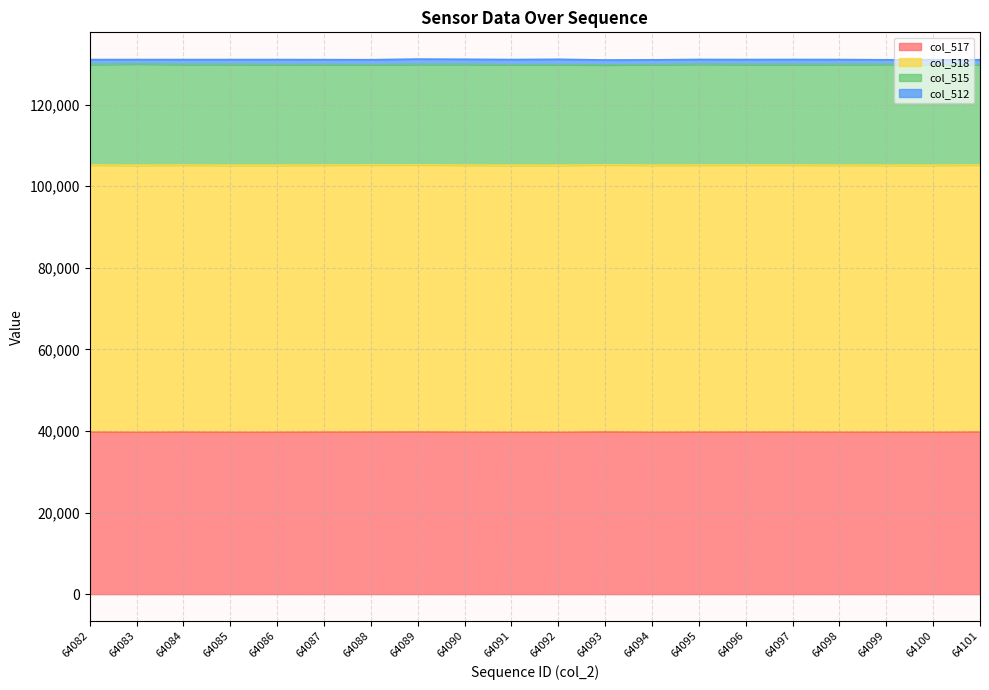

In col_517_line, how many points are lower than both neighbors (excluding endpoints)?

5